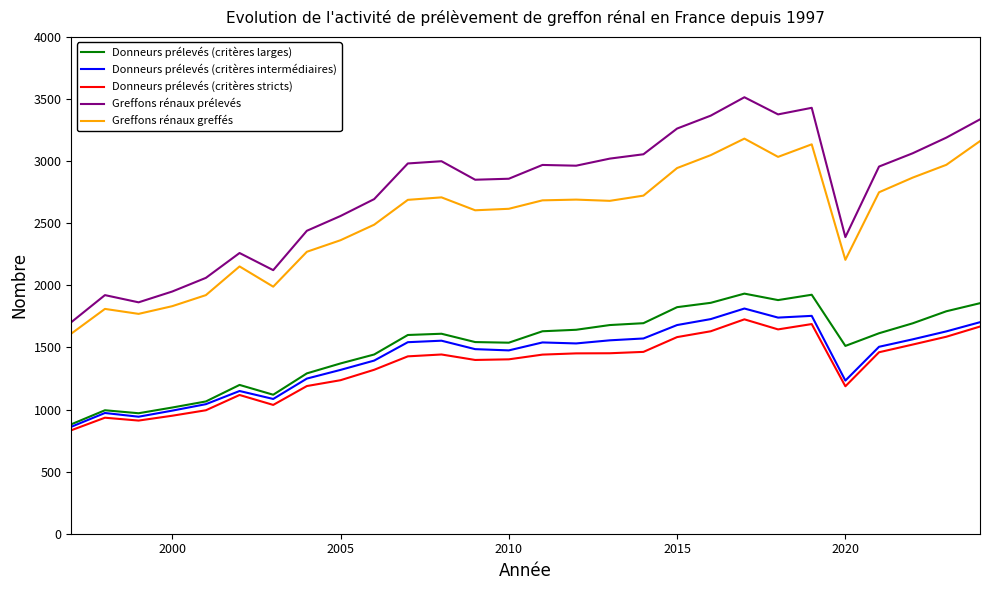

What is the minimum value for Greffons rénaux greffés?

1611